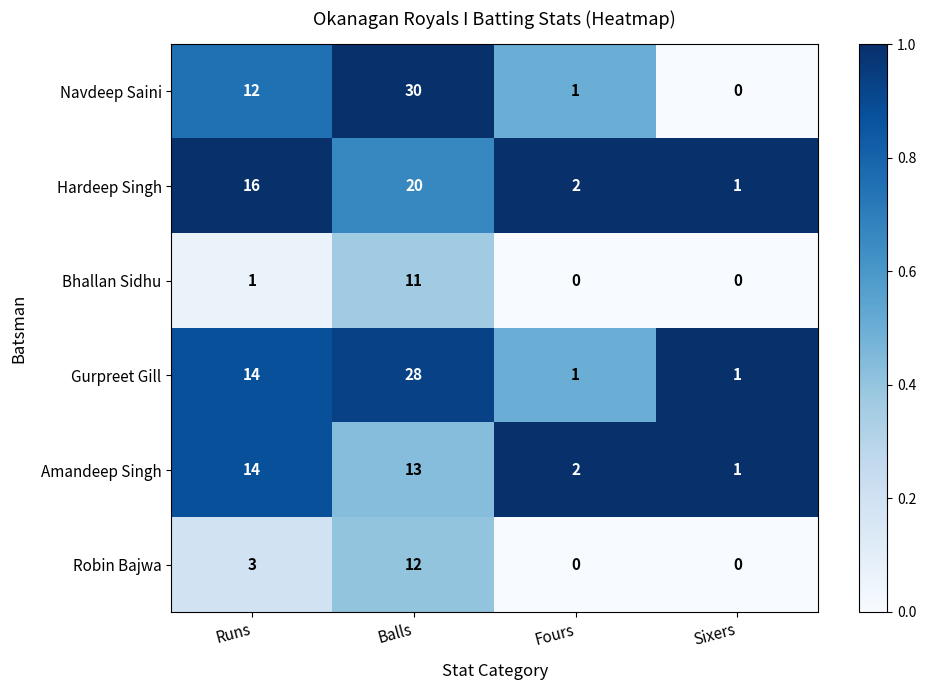

Between Balls and Sixers, which series saw the biggest shift?

Navdeep Saini